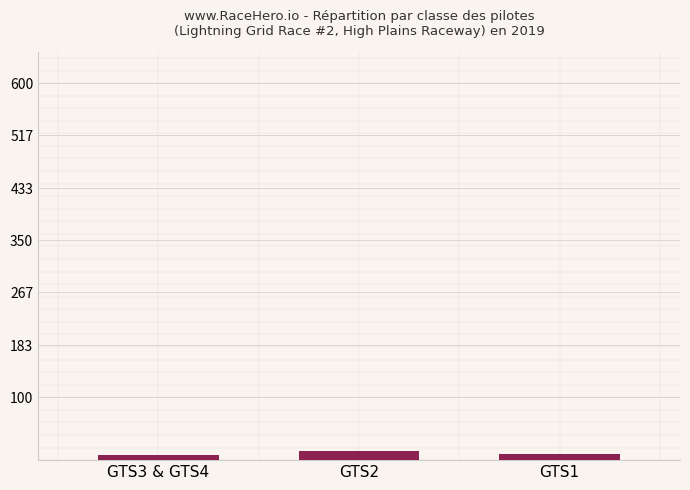

At which label does the data first exceed 9?

GTS2